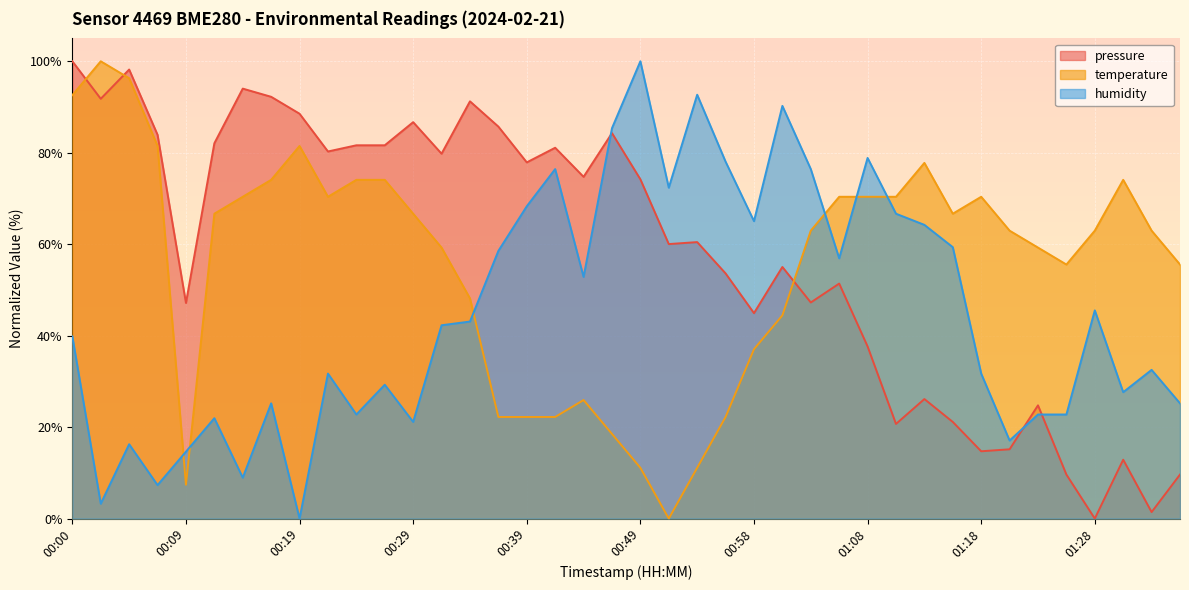

Reading right to left, list all the values displayed in this chart.

pressure: 9.6	1.4	12.9	0.0	9.6	24.8	15.2	14.7	21.1	26.1	20.7	37.6	51.4	47.3	55.0	44.9	53.6	60.5	60.0	74.2	84.3	74.7	81.1	77.9	85.7	91.2	79.8	86.7	81.6	81.6	80.3	88.5	92.2	94.0	82.1	47.1	83.9	98.2	91.8	100.0
temperature: 55.6	63.0	74.1	63.0	55.6	59.3	63.0	70.4	66.7	77.8	70.4	70.4	70.4	63.0	44.4	37.0	22.2	11.1	0.0	11.1	18.5	25.9	22.2	22.2	22.2	48.1	59.3	66.7	74.1	74.1	70.4	81.5	74.1	70.4	66.7	7.4	81.5	96.3	100.0	92.6
humidity: 25.2	32.5	27.6	45.5	22.8	22.8	17.1	31.7	59.3	64.2	66.7	78.9	56.9	76.4	90.2	65.0	78.0	92.7	72.4	100.0	85.4	52.8	76.4	68.3	58.5	43.1	42.3	21.1	29.3	22.8	31.7	0.0	25.2	8.9	22.0	14.6	7.3	16.3	3.3	39.8